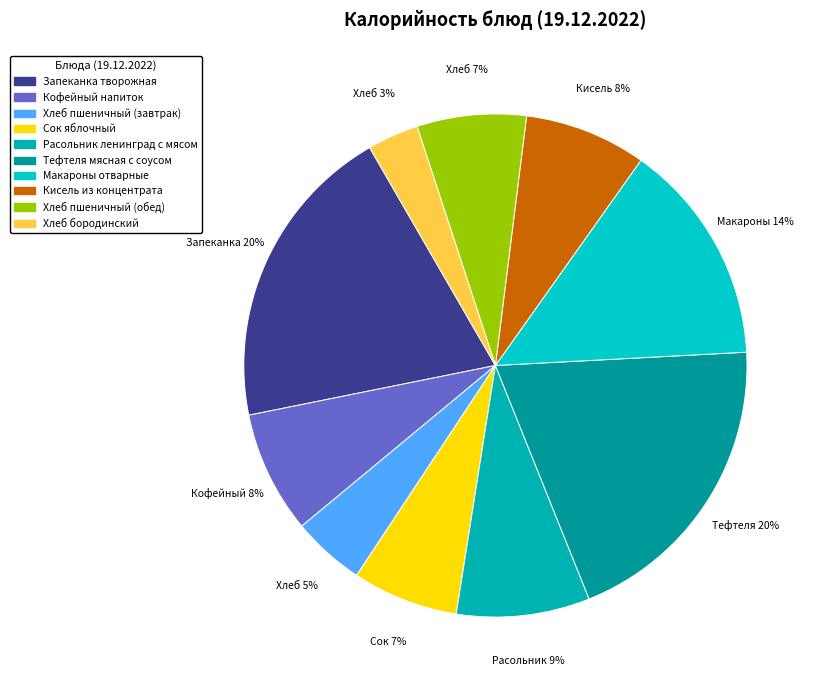

How many slices are in this pie chart?

10